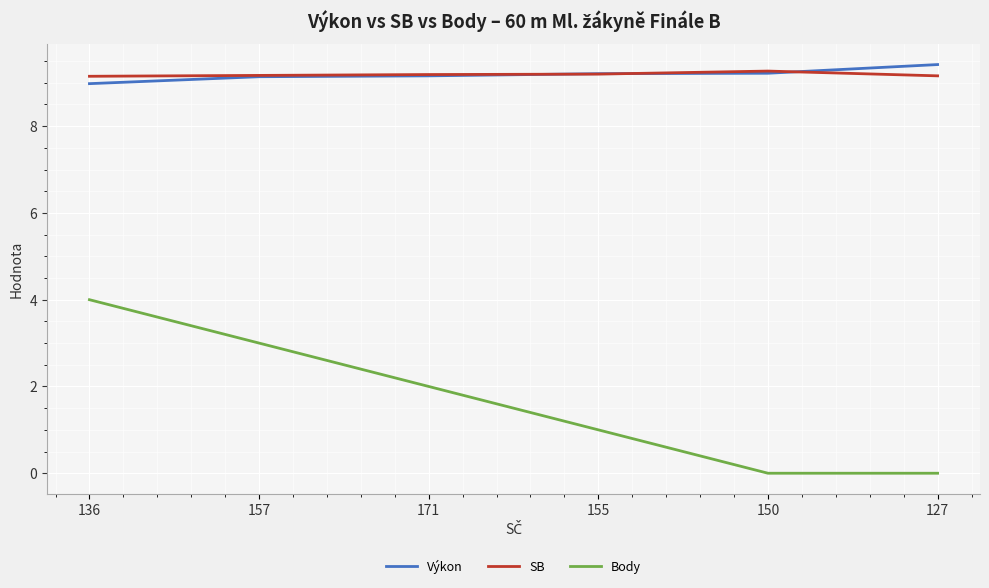

What position from the right is 136?

6